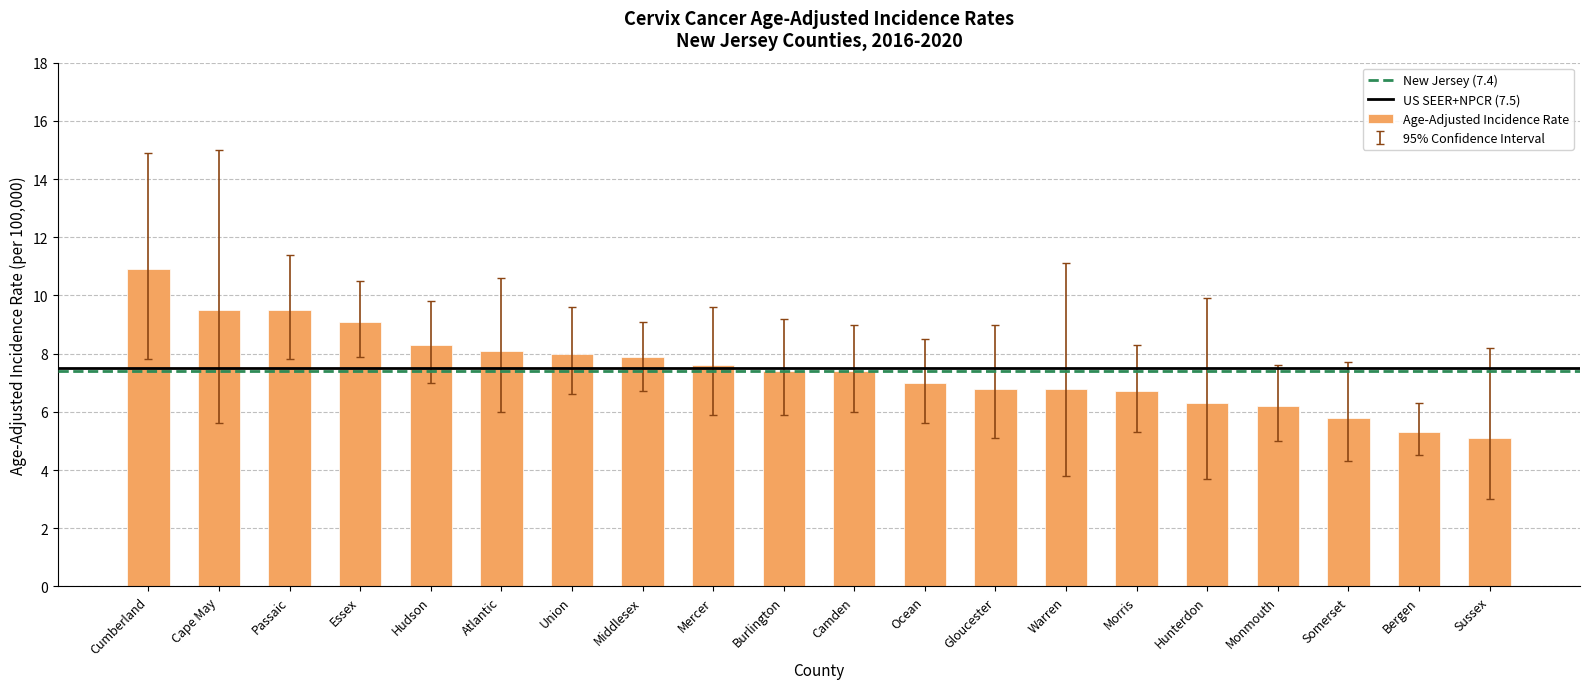

Read the value at Passaic.

9.5